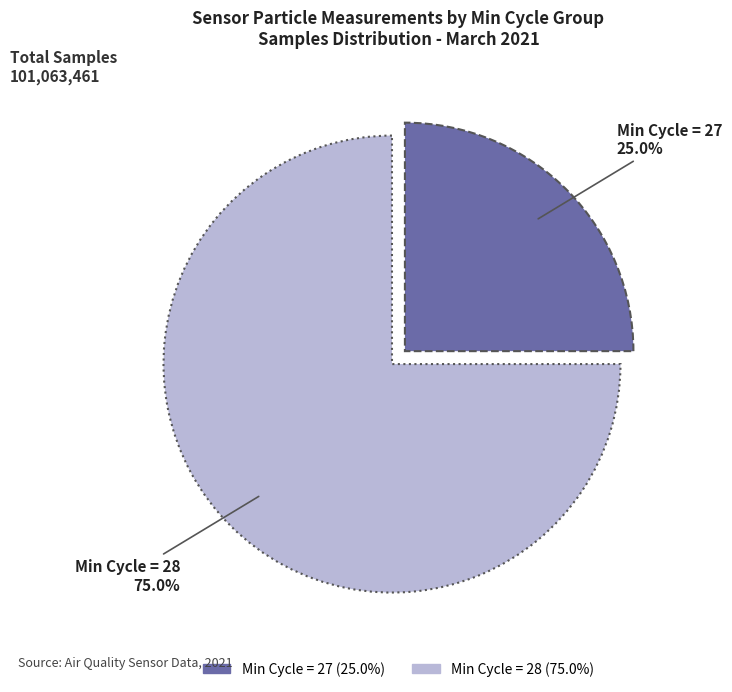

Is there any slice that represents more than half of the pie?

Yes